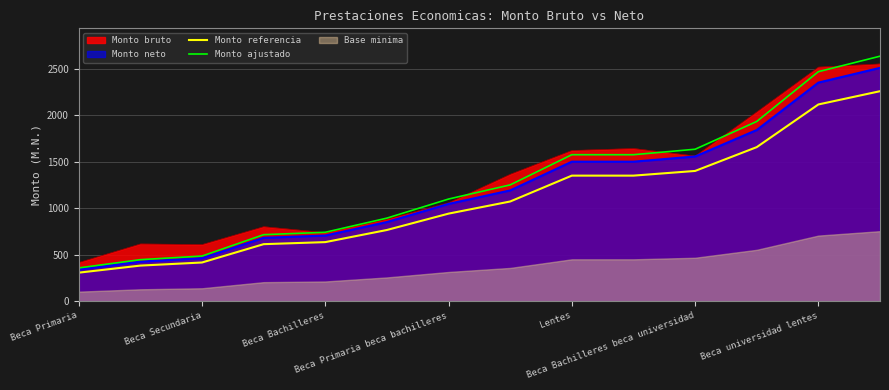

What is the value of the Monto ajustado point at the 12th from the left?

1932.5